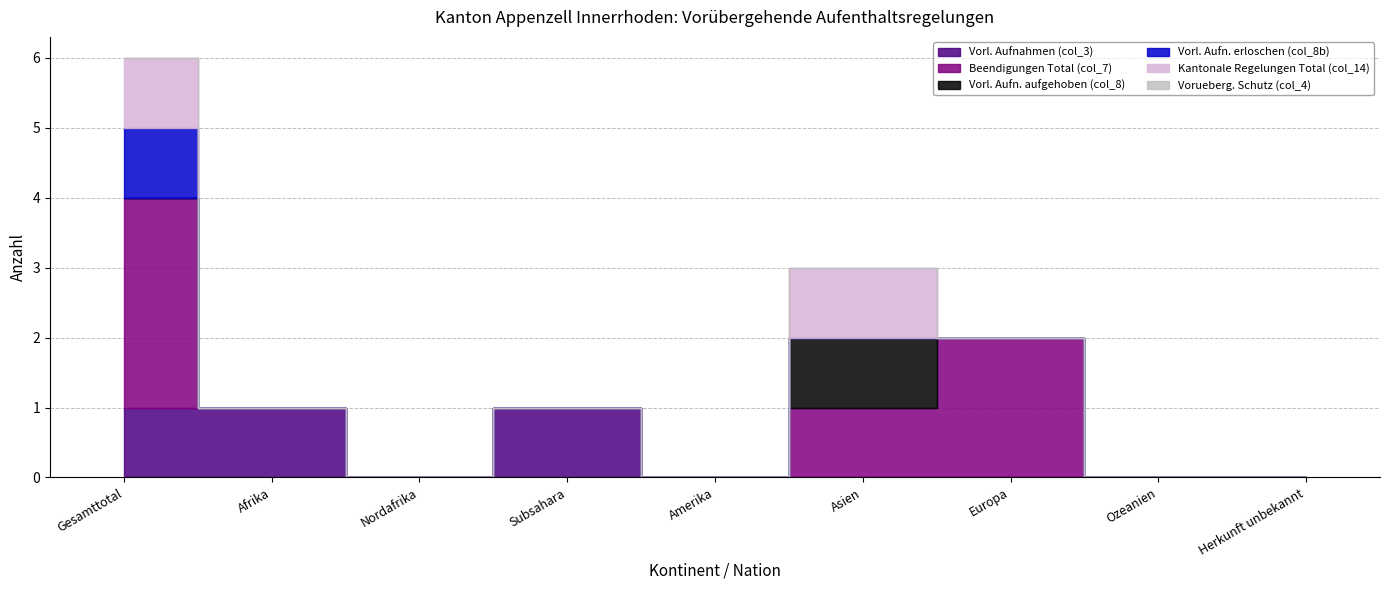

How many lines are shown in the chart?

6